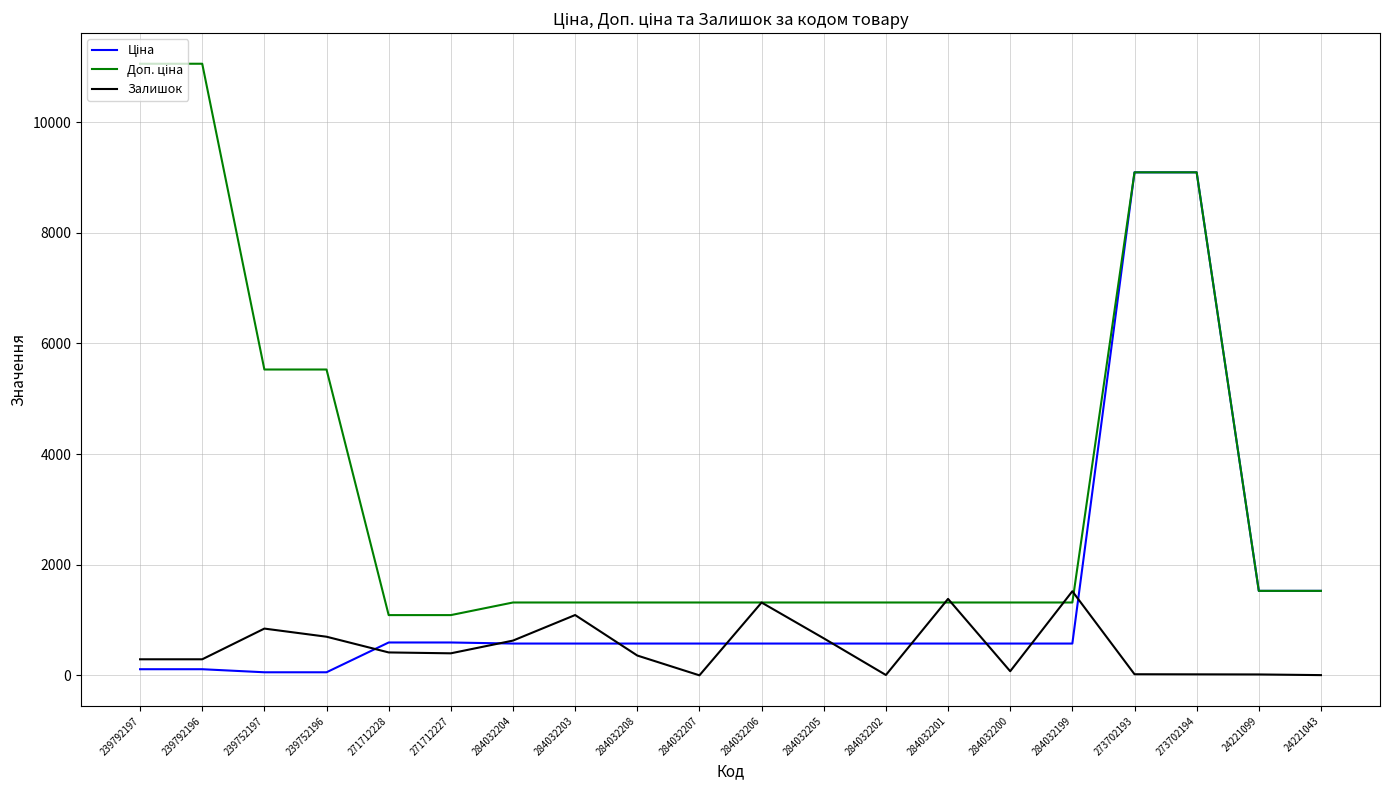

What is the total value across all series at 271712228?

2096.6